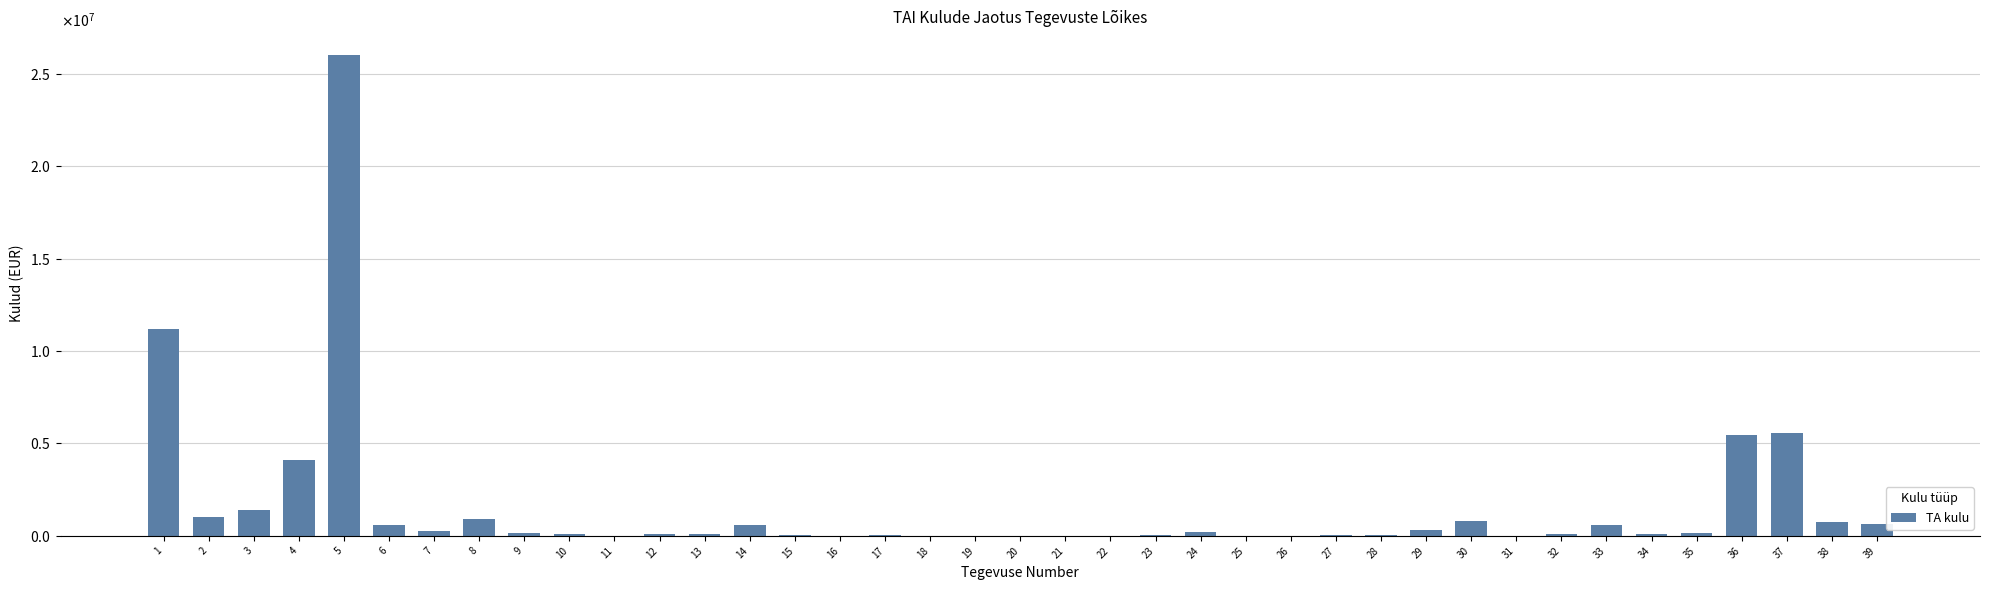

List the labels in order of value, smallest first.

20, 21, 25, 18, 26, 22, 11, 16, 19, 31, 23, 28, 17, 15, 27, 13, 10, 12, 34, 32, 9, 35, 24, 7, 29, 14, 33, 6, 39, 38, 30, 8, 2, 3, 4, 36, 37, 1, 5